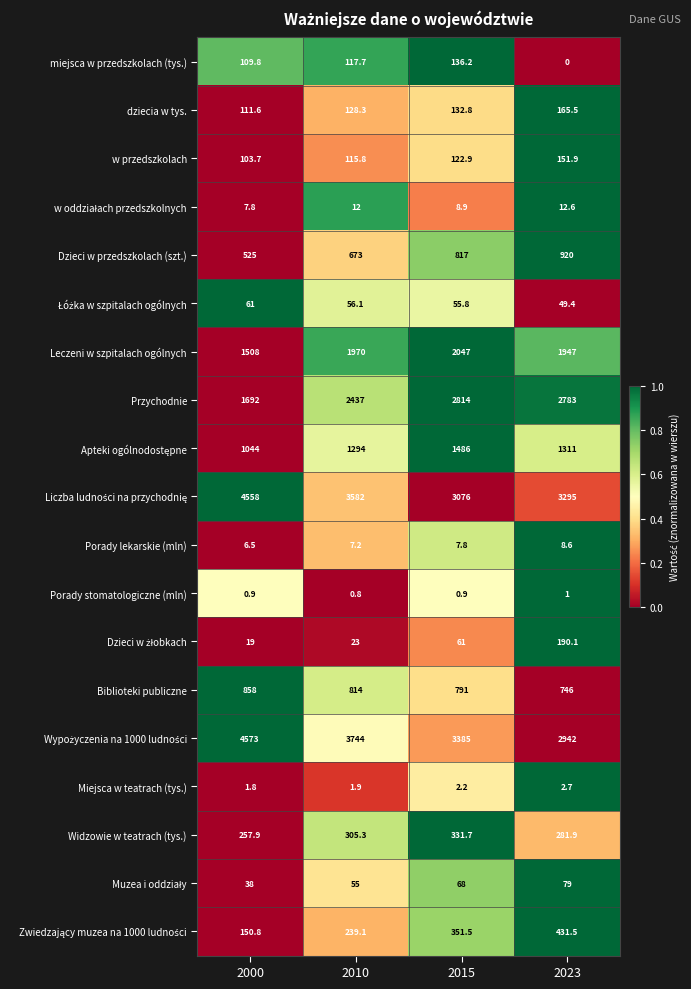

At which label does Przychodnie reach its minimum?

2000